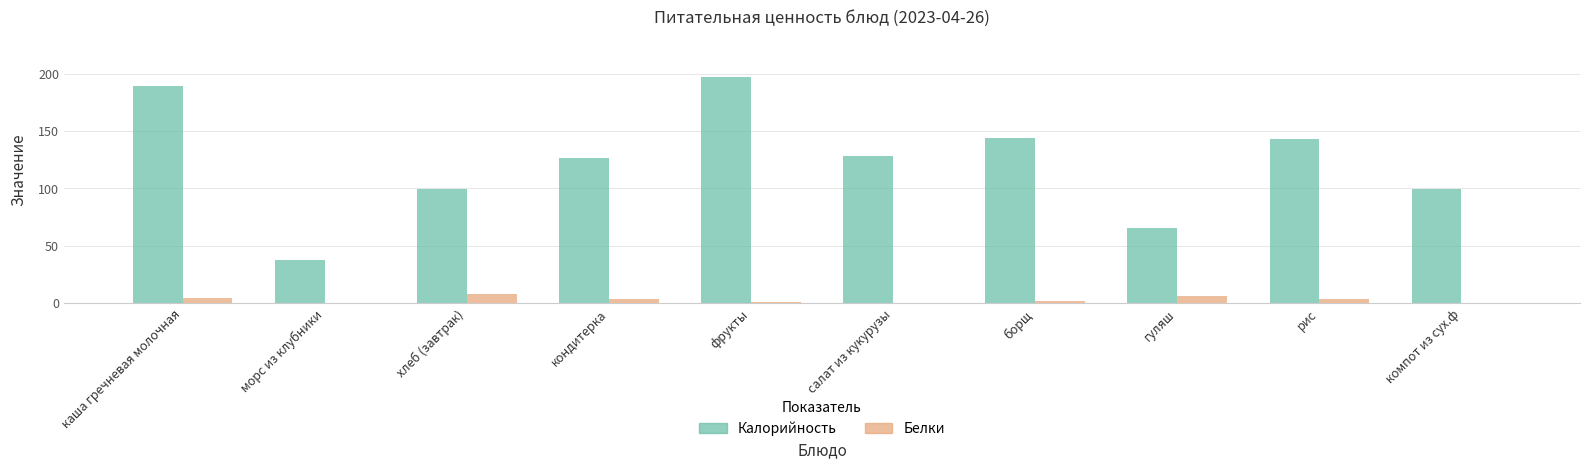

What is the total value across all series at салат из кукурузы?

128.0